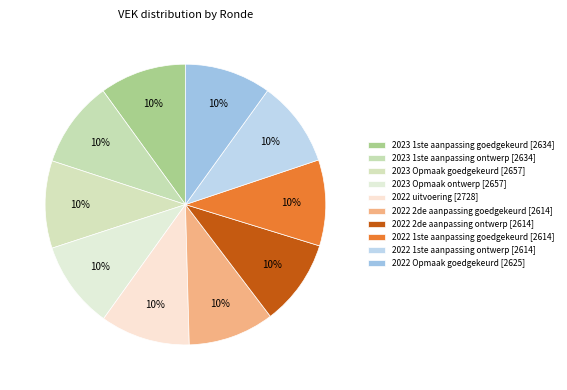

Rank the categories by value from highest to lowest.

2022 uitvoering, 2023 Opmaak goedgekeurd, 2023 Opmaak ontwerp, 2023 1ste aanpassing goedgekeurd, 2023 1ste aanpassing ontwerp, 2022 Opmaak goedgekeurd, 2022 2de aanpassing goedgekeurd, 2022 2de aanpassing ontwerp, 2022 1ste aanpassing goedgekeurd, 2022 1ste aanpassing ontwerp